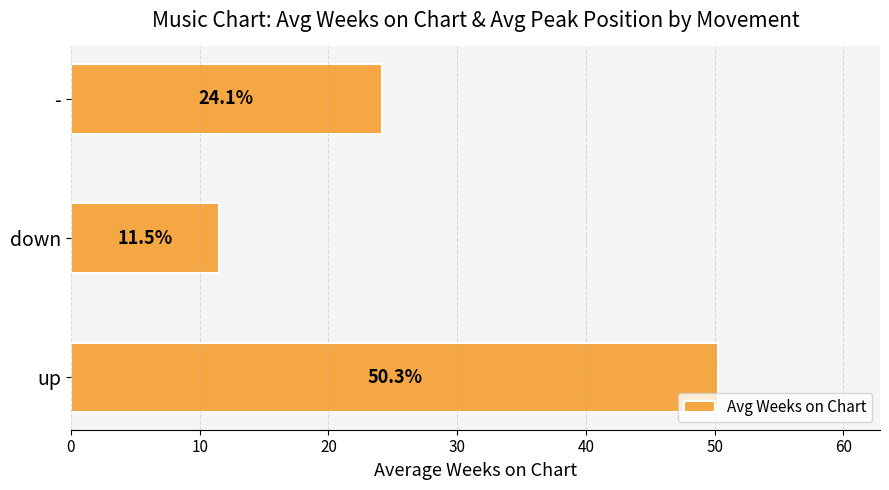

At which label is the value closest to 30?

-